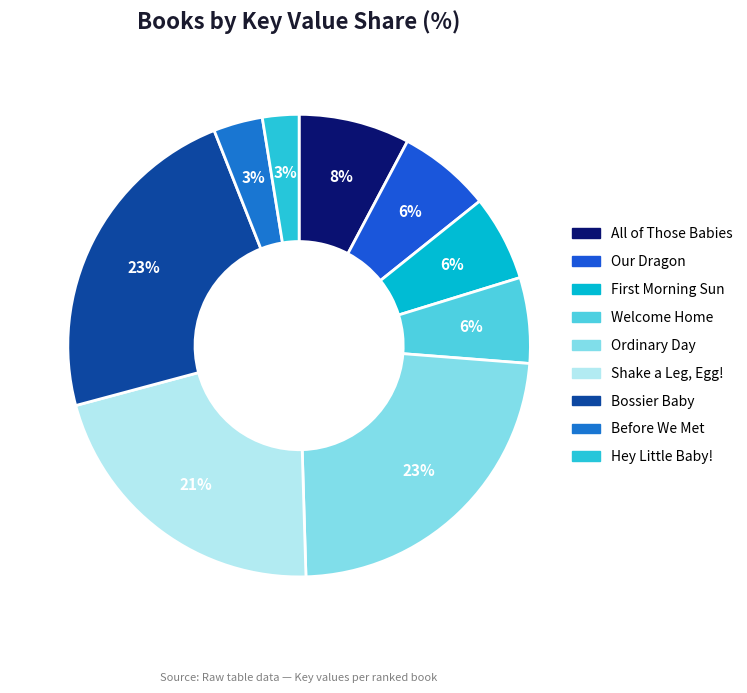

What is the largest slice in the pie chart?

Ordinary Day